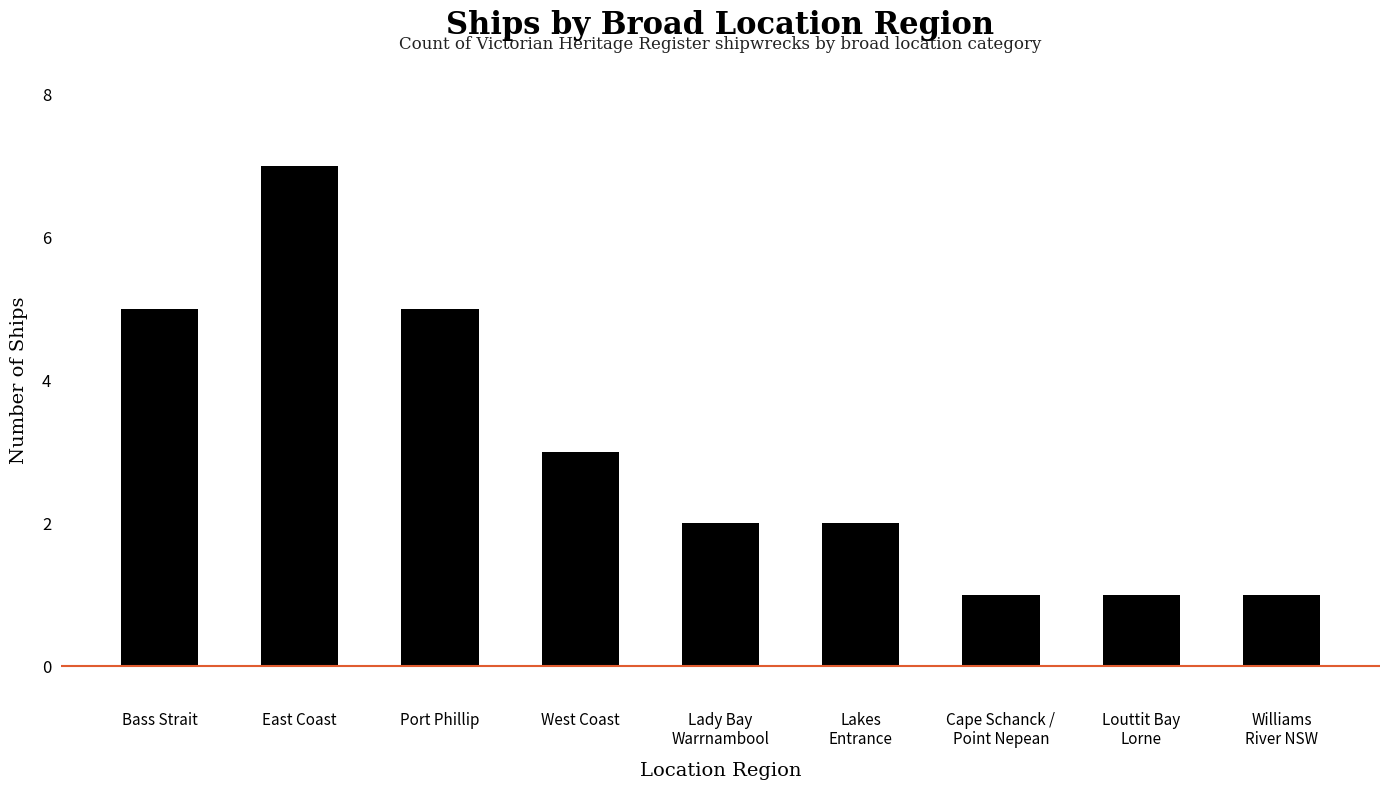

At which category does the chart reach its peak across all series?

East Coast